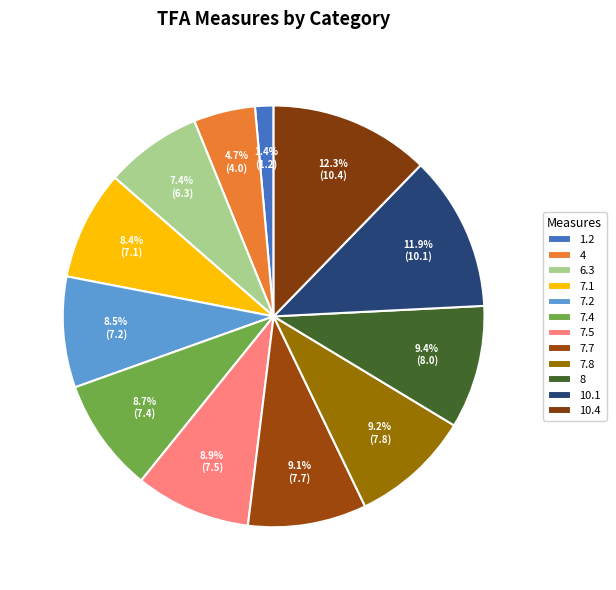

To the nearest percent, what is the average slice percentage?

8%